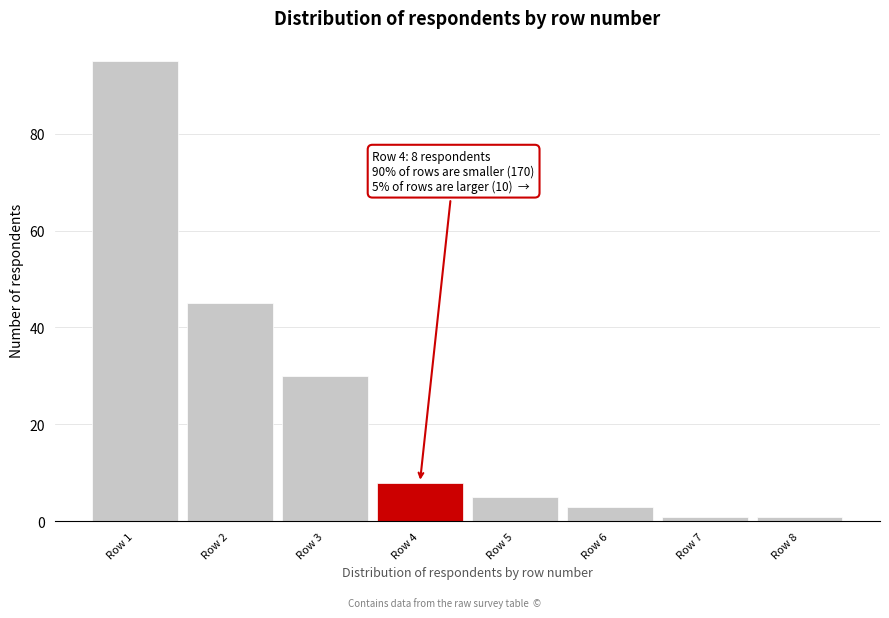

Reading left to right, transcribe all the data shown in this chart.

Row 1=95	Row 2=45	Row 3=30	Row 4=8	Row 5=5	Row 6=3	Row 7=1	Row 8=1